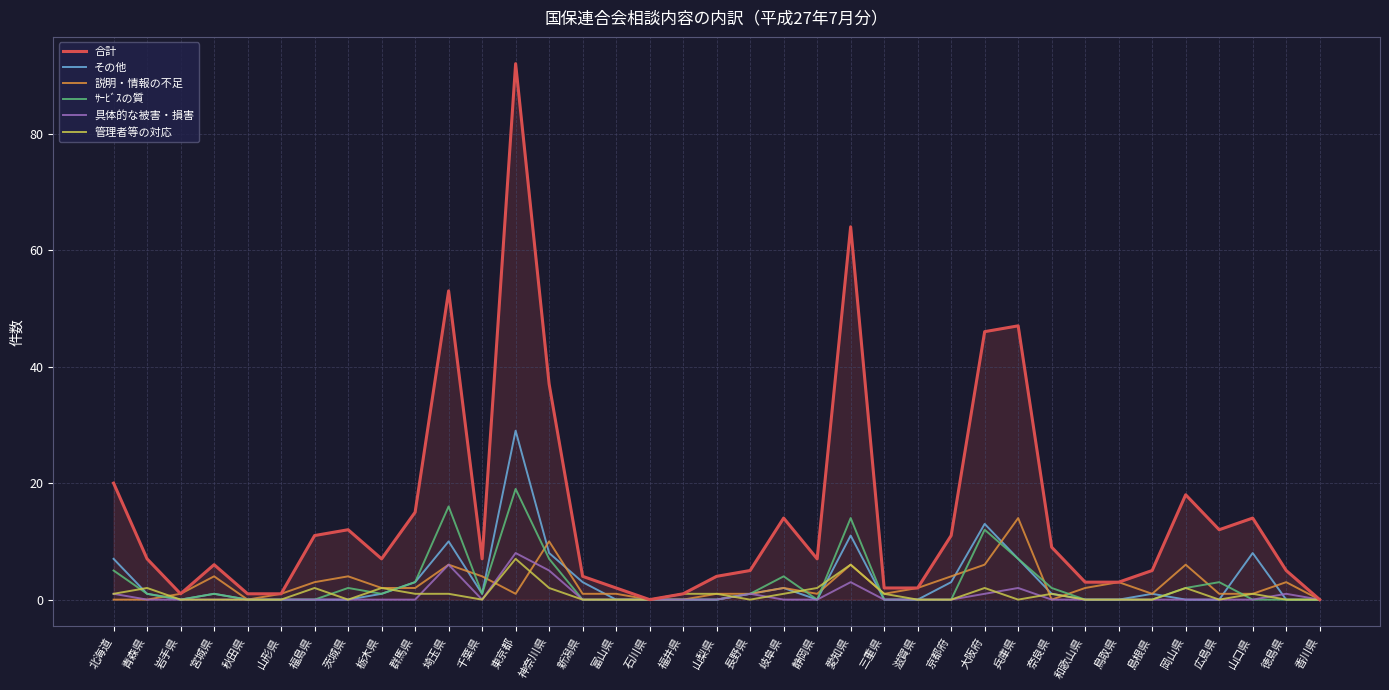

Which series has the largest total across all categories?

合計